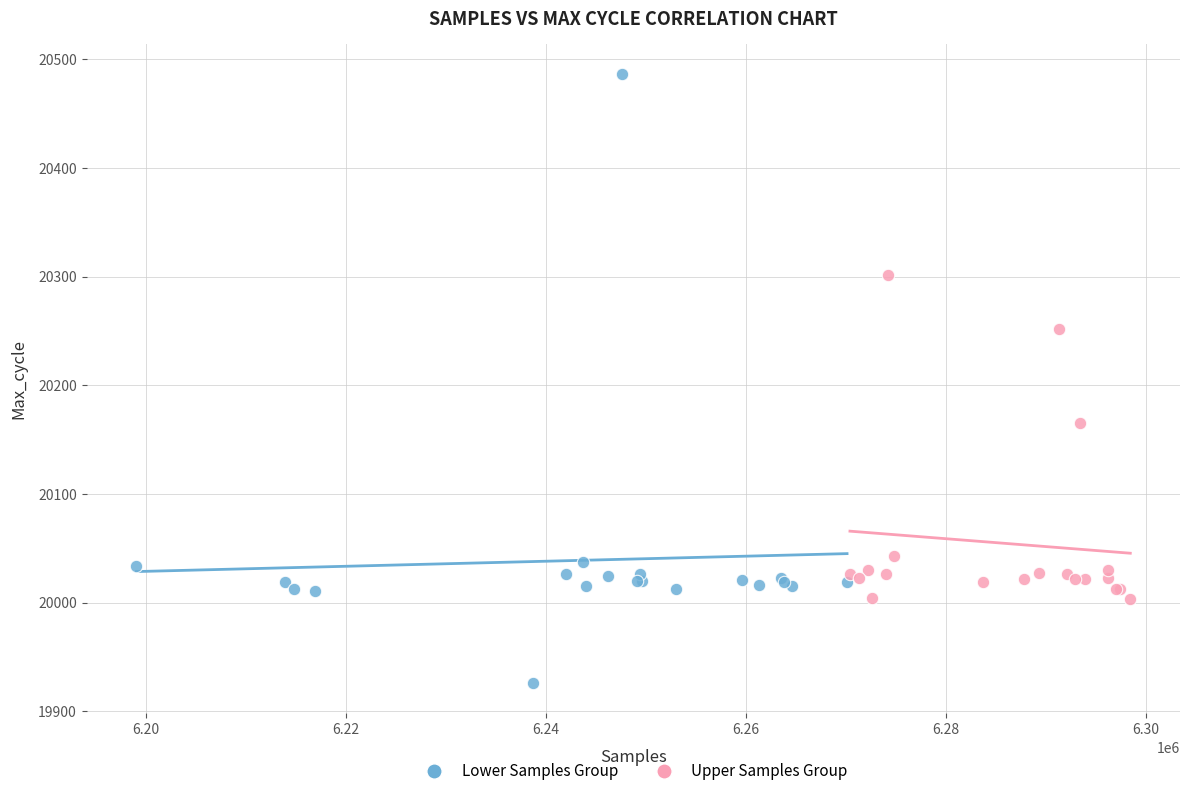

What are all the series names shown in the legend?

Lower Samples Group, Upper Samples Group